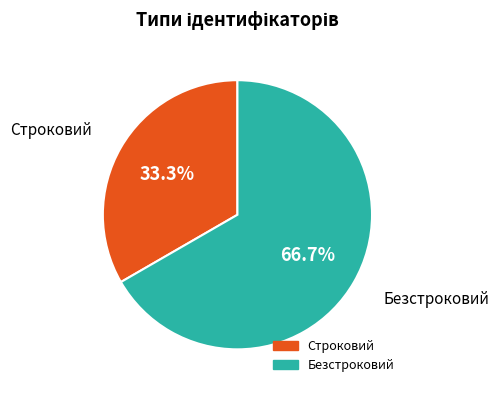

What is the largest slice in the pie chart?

Безстроковий